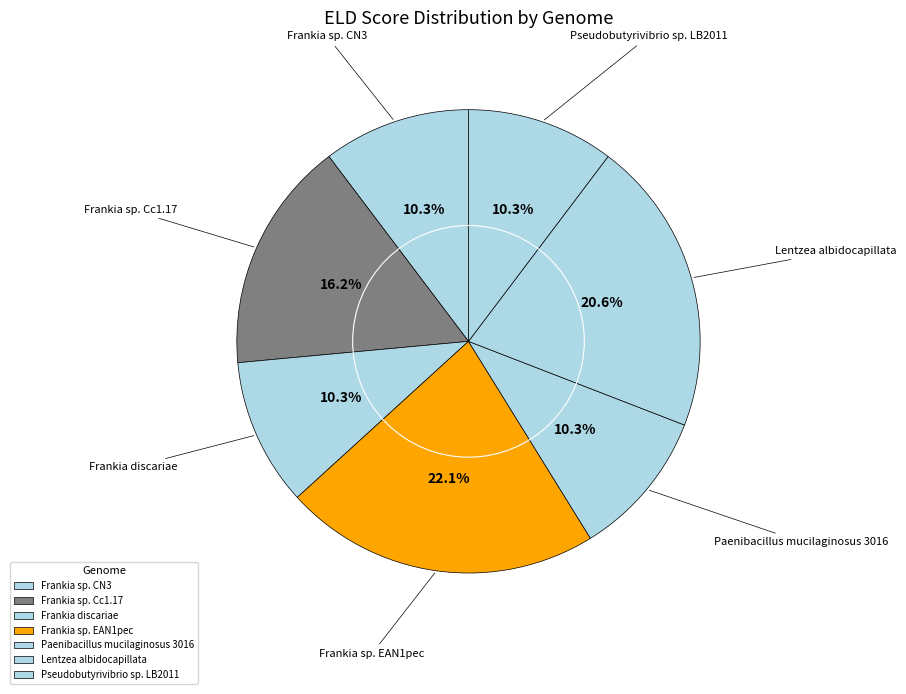

Which slice is the largest?

Frankia sp. EAN1pec